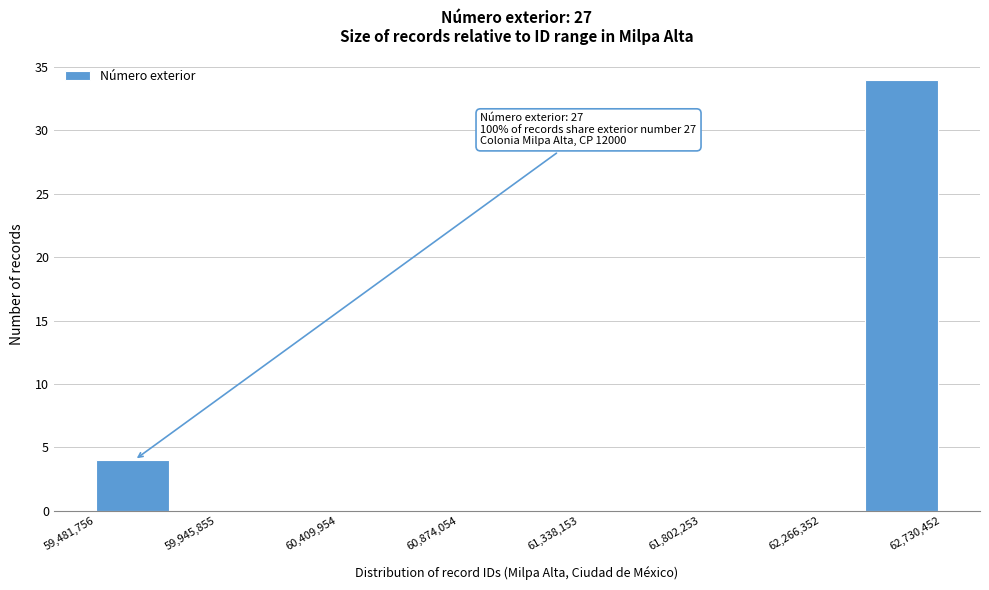

Which range on the x-axis has the tallest bar?

62450000 to 62750000